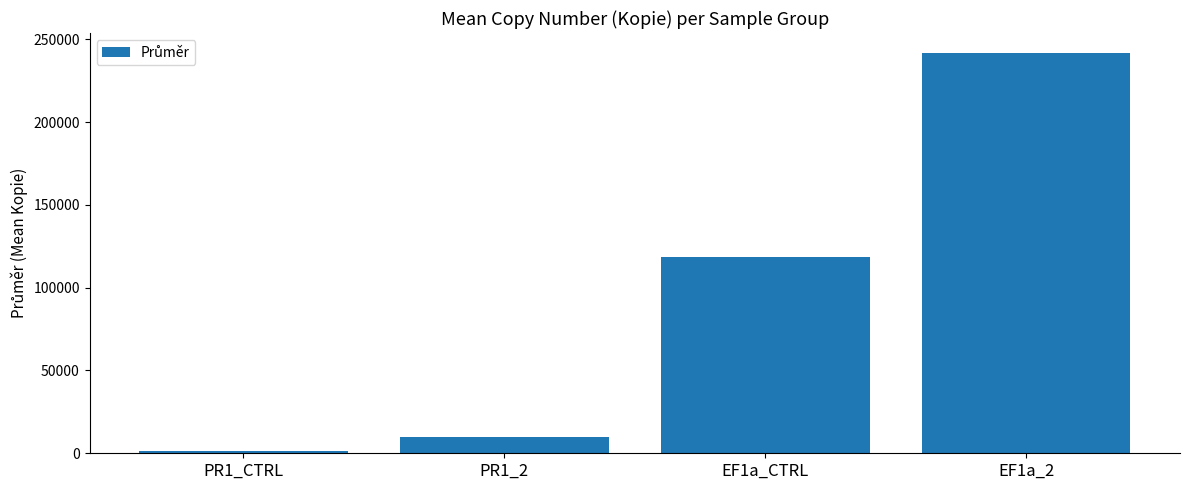

The value at PR1_CTRL is 1482.6. True or false?

True